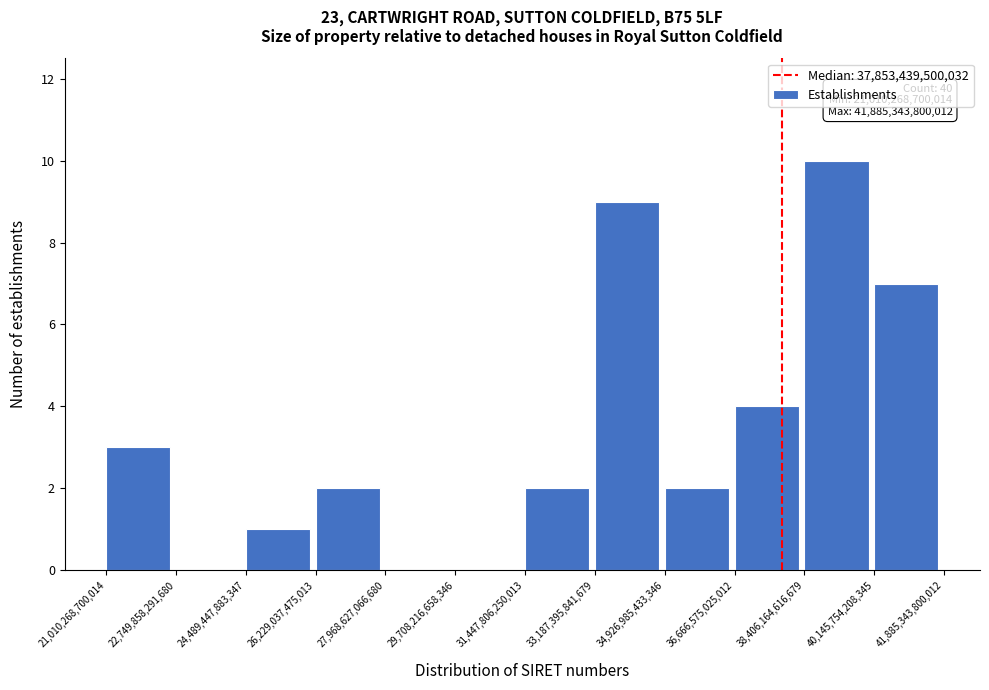

Over which range of the x-axis is the bar tallest?

38,406,164,616,679 to 40,145,754,208,345